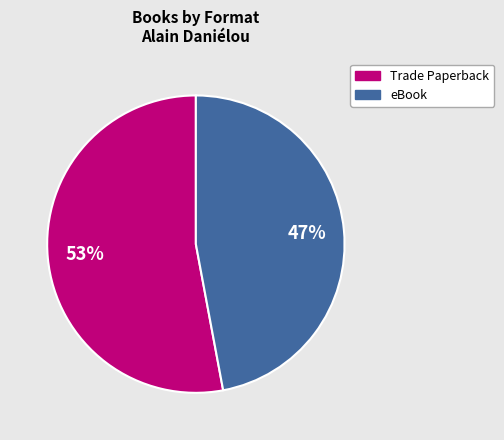

Which has a higher value, Trade Paperback or eBook?

Trade Paperback